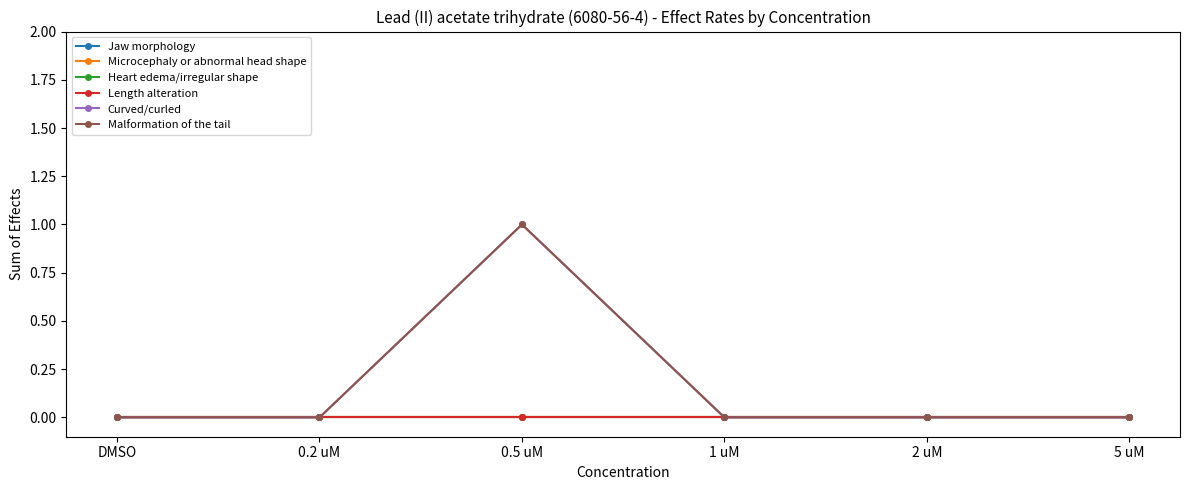

What is the total value across all series at 0.5 uM?

2